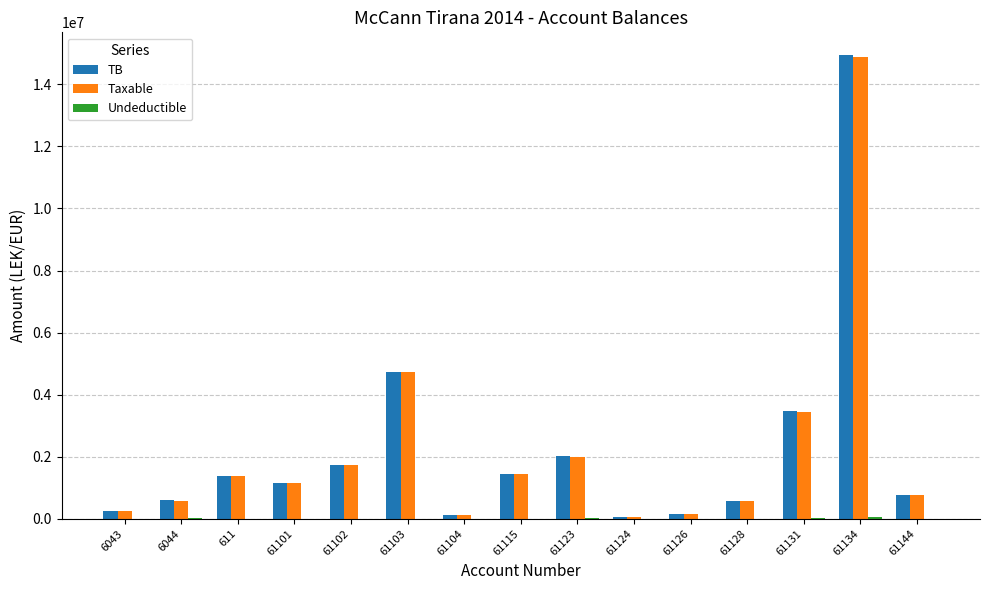

Which series changed the most between 61115 and 61144?

TB